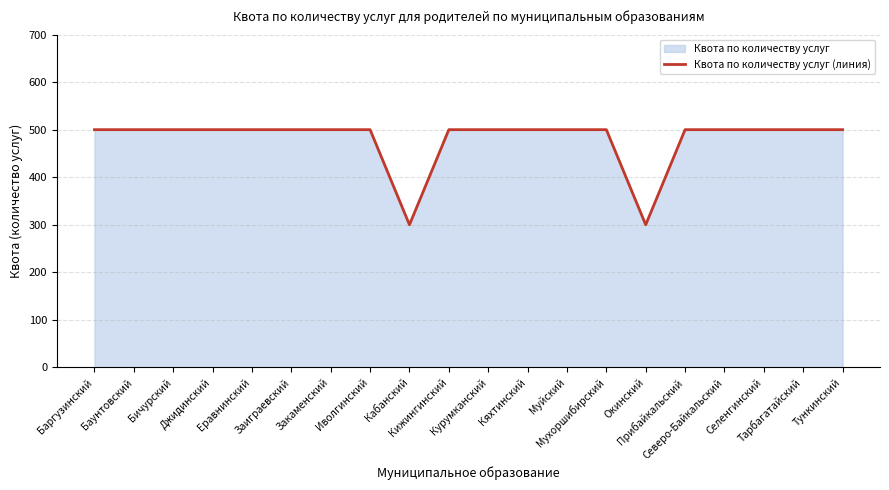

What is the minimum value shown in the chart?

300